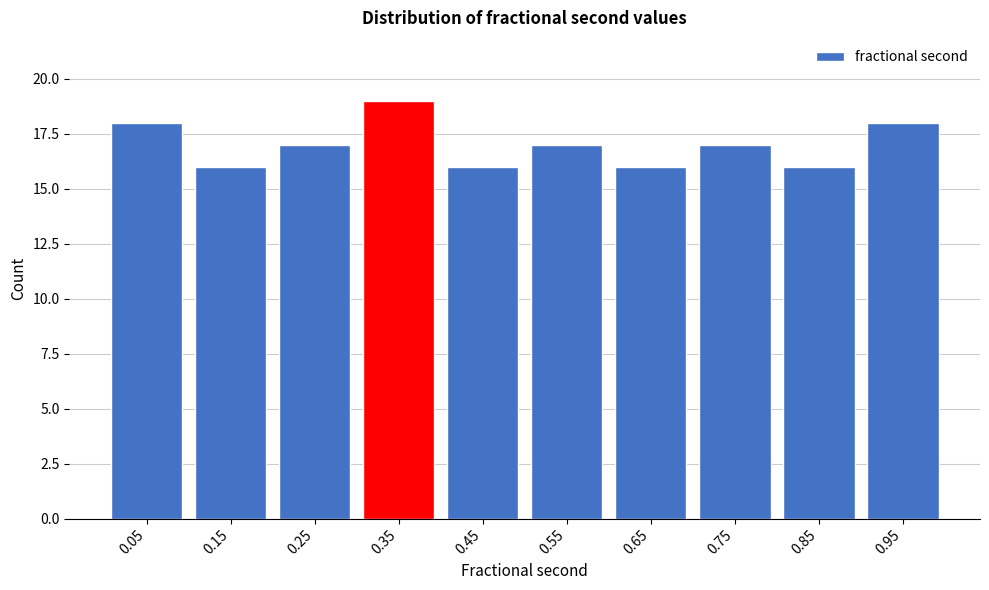

Over which range of the x-axis is the bar tallest?

0.3 to 0.4